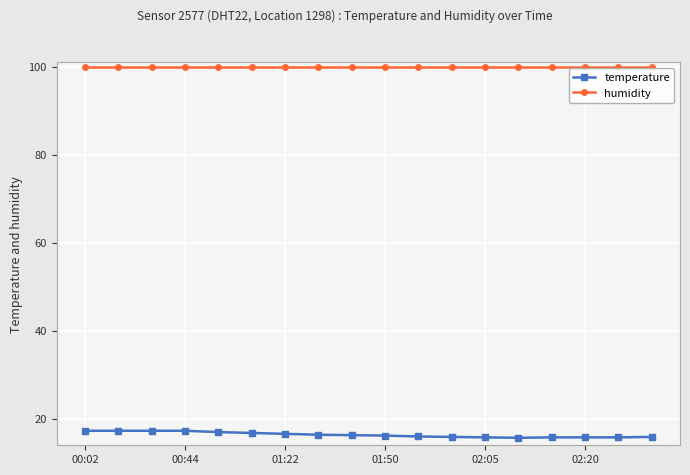

True or false: humidity and temperature cross at least once.

False